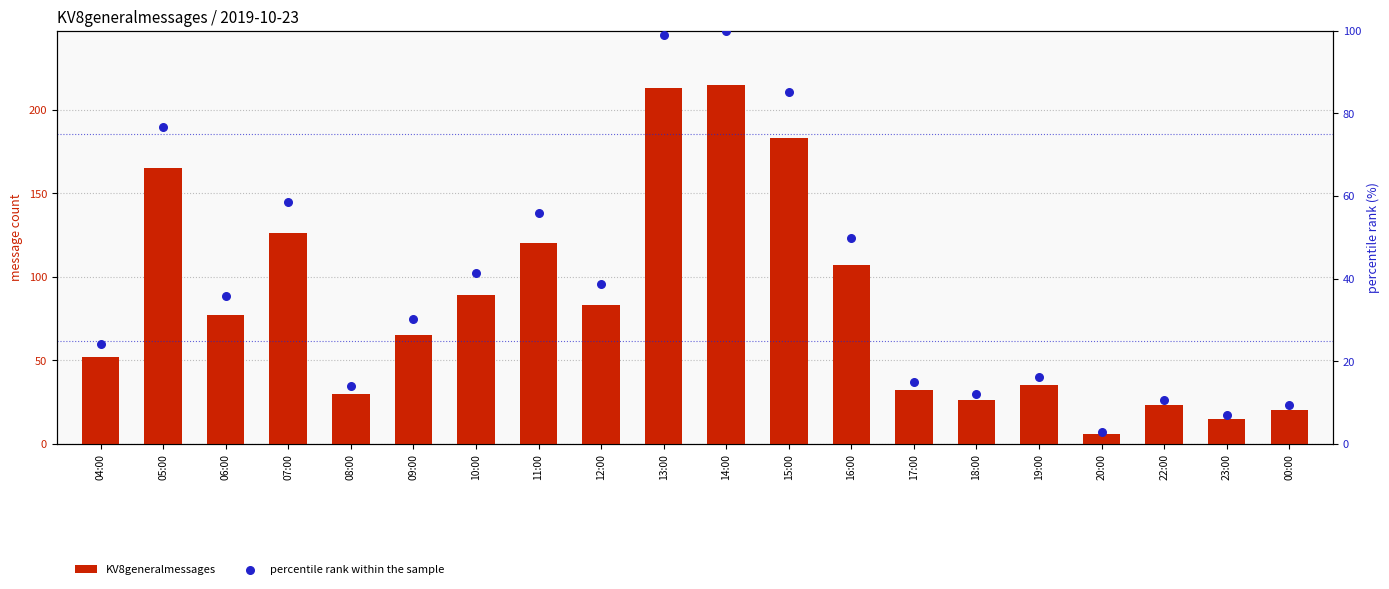

What is the total value across all series at 04:00?

76.2